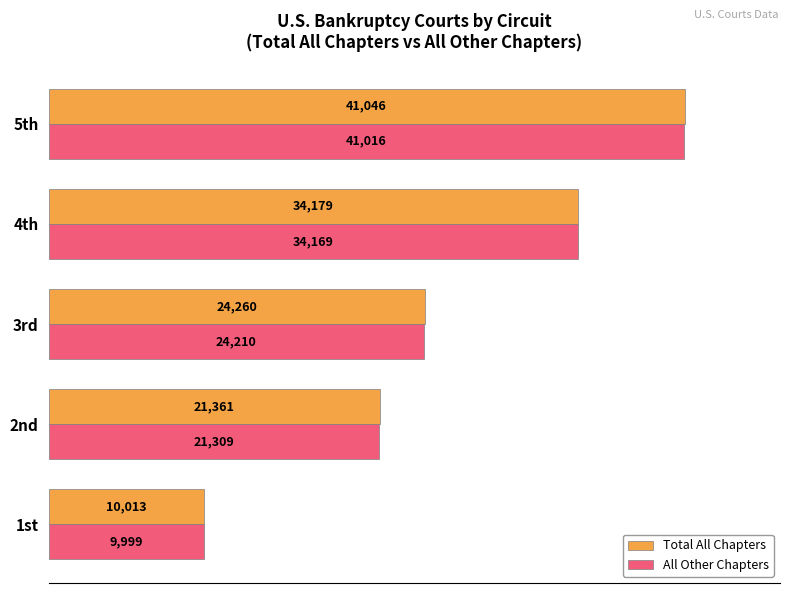

What is the sum of all Total All Chapters values?

130859